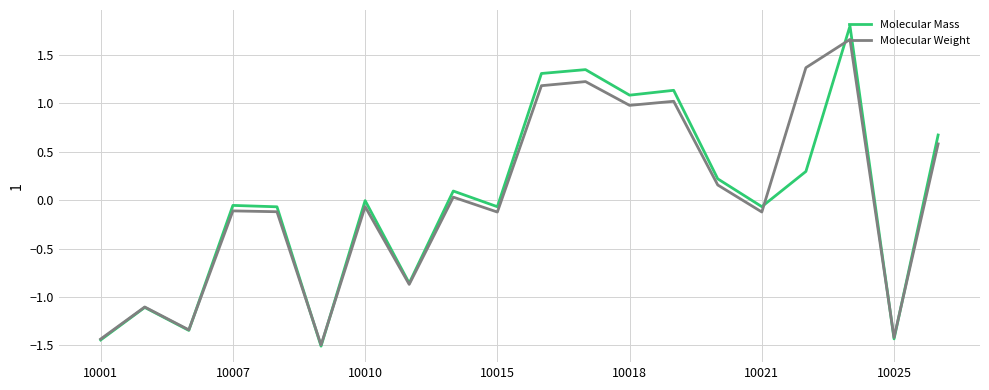

Which series has the widest spread of values?

Molecular Mass